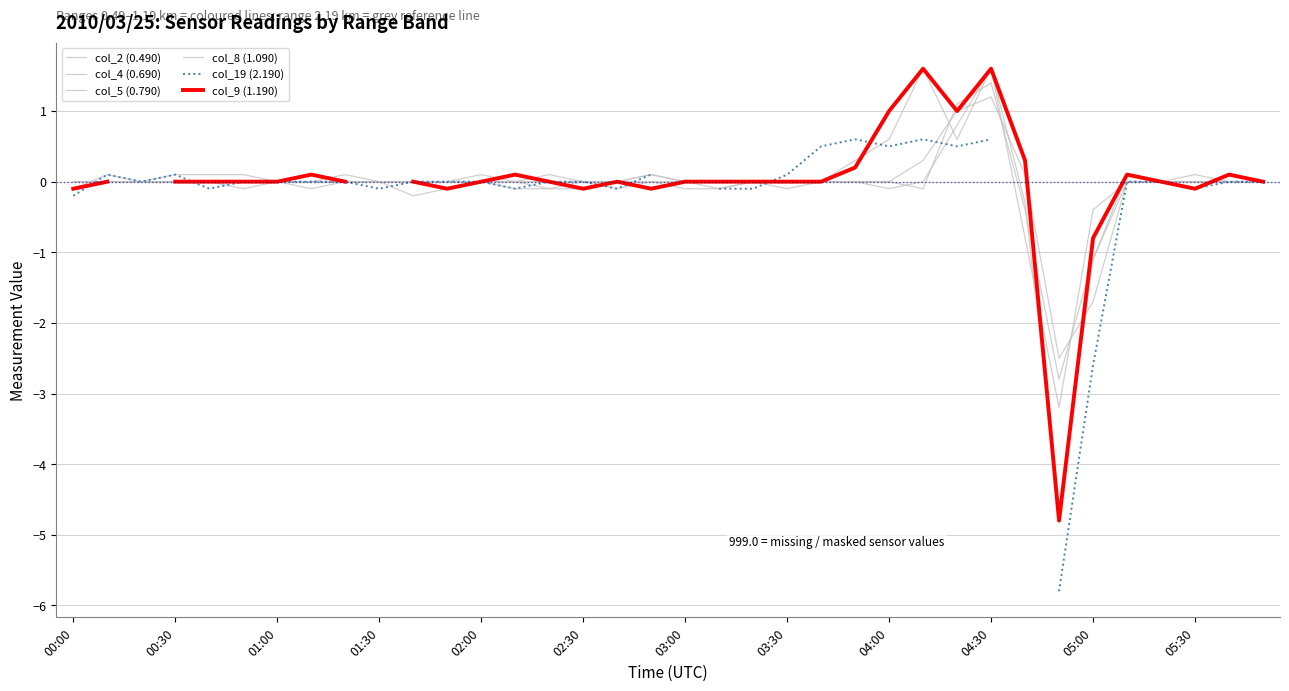

What is the greatest value displayed?

1.6